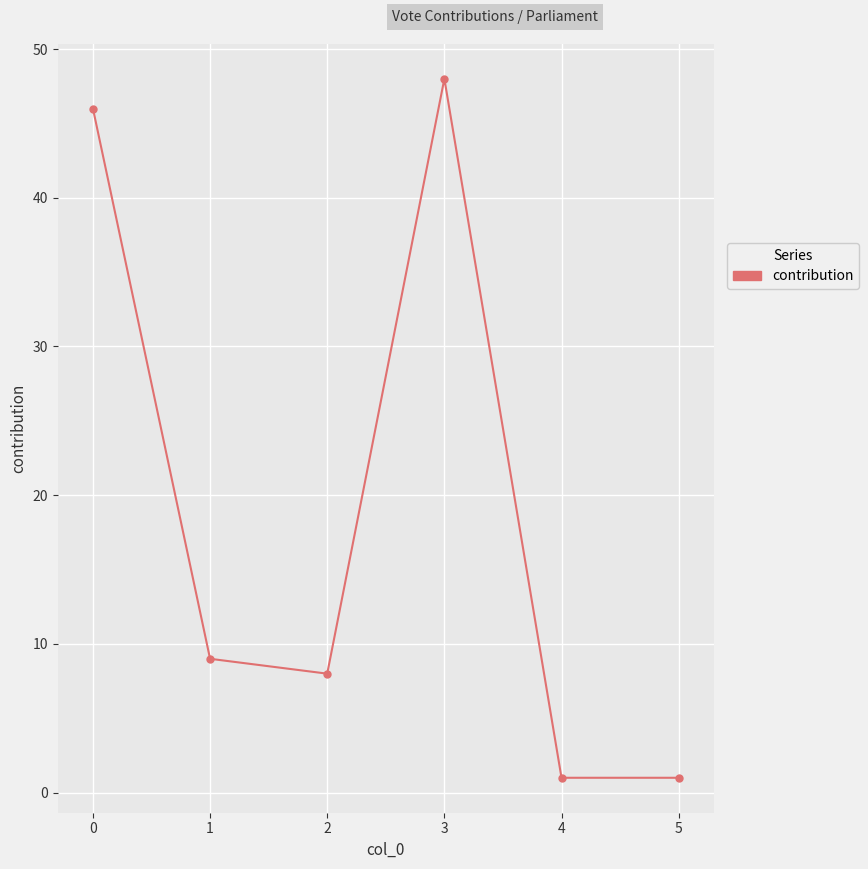

Reading left to right, extract all data points from this chart.

0=46	1=9	2=8	3=48	4=1	5=1